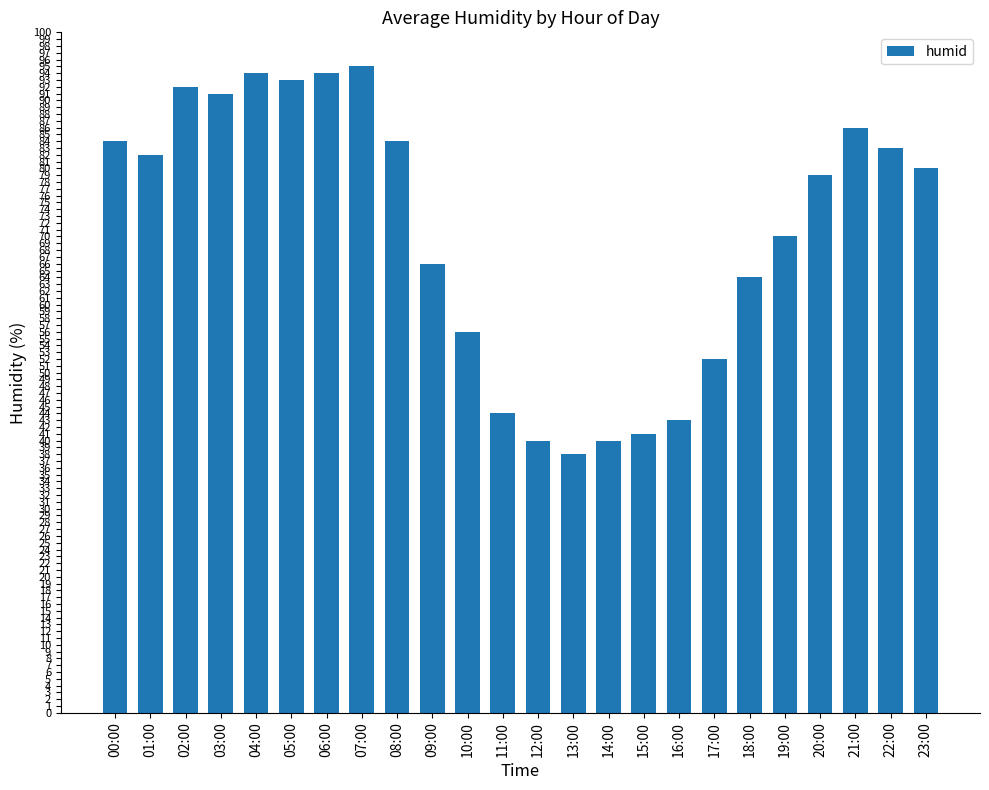

What is the value of the 23rd bar from the left?

83